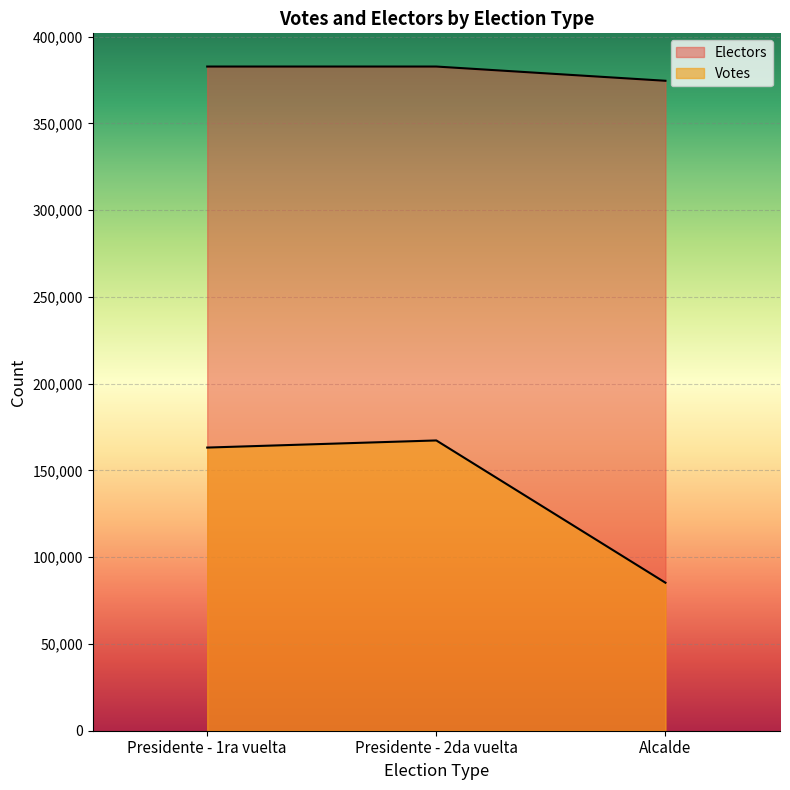

How many data points in Votes are above 163186?

1